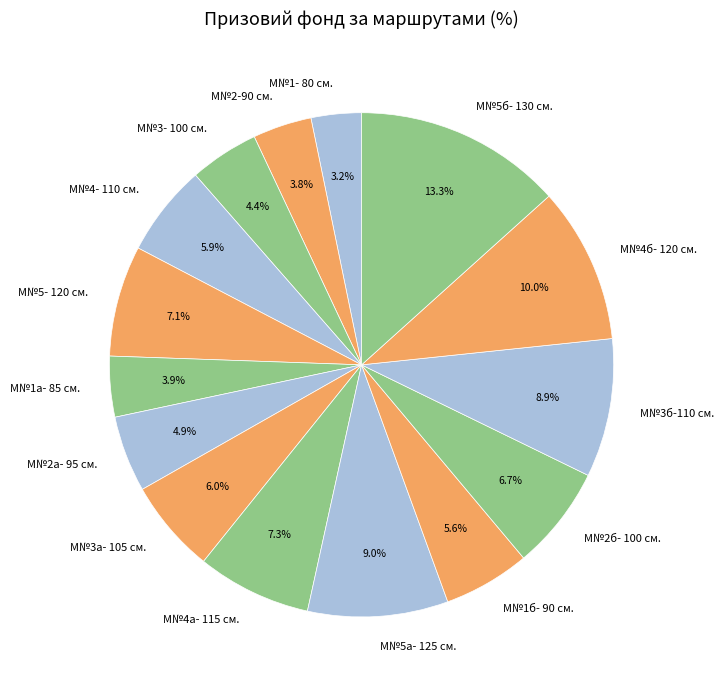

Is there any slice that represents more than half of the pie?

No